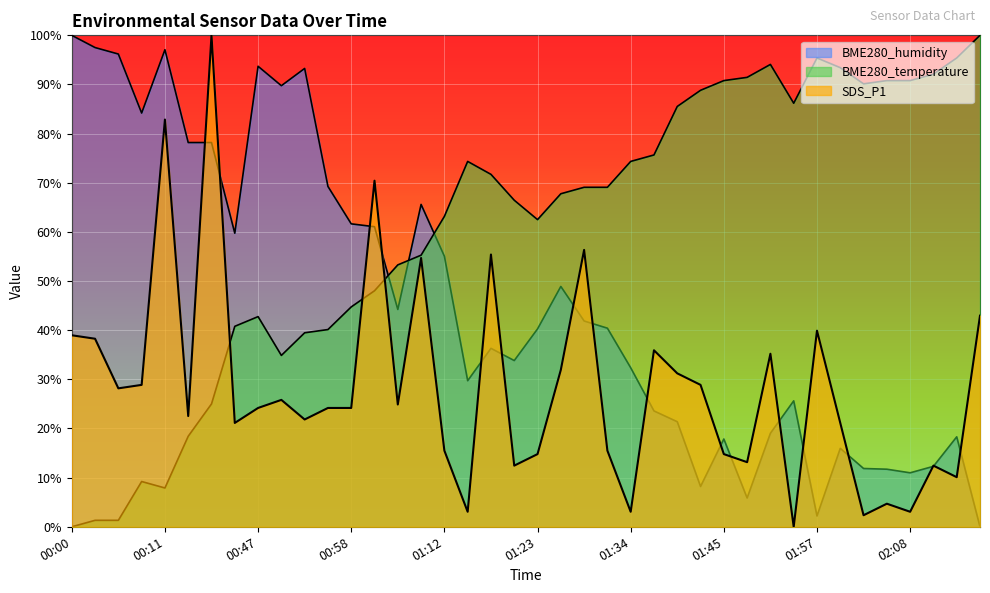

True or false: BME280_temperature has a value of 88.8 at 01:43.

True